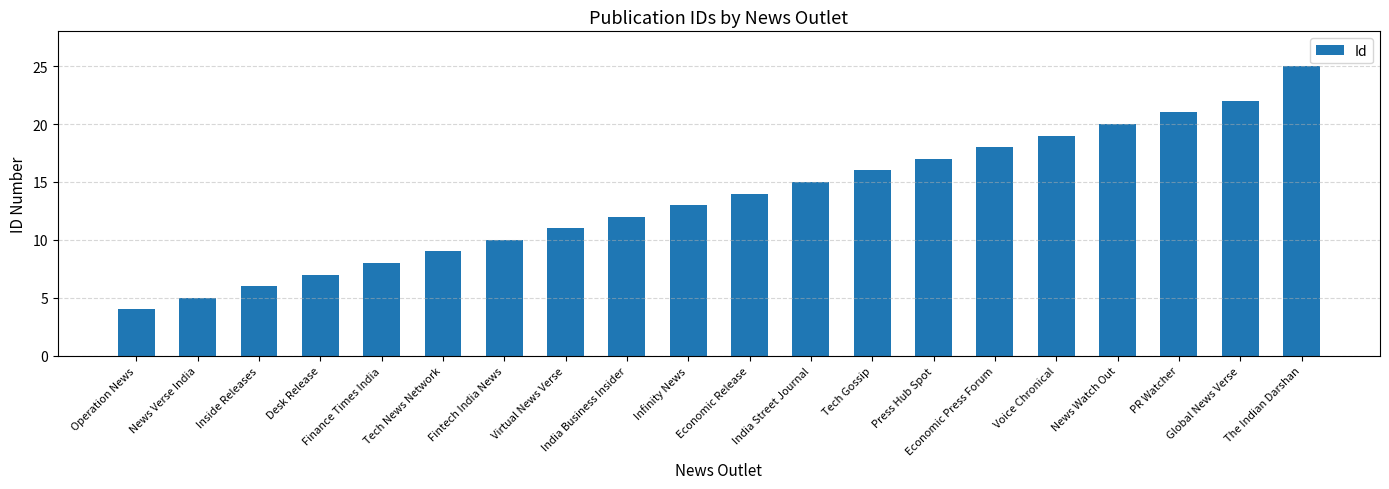

Does the chart contain any negative values?

No